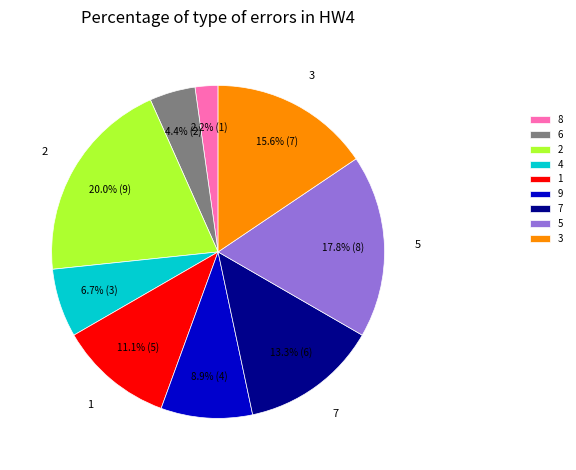

To the nearest percent, what percentage of the pie is 6?

4%